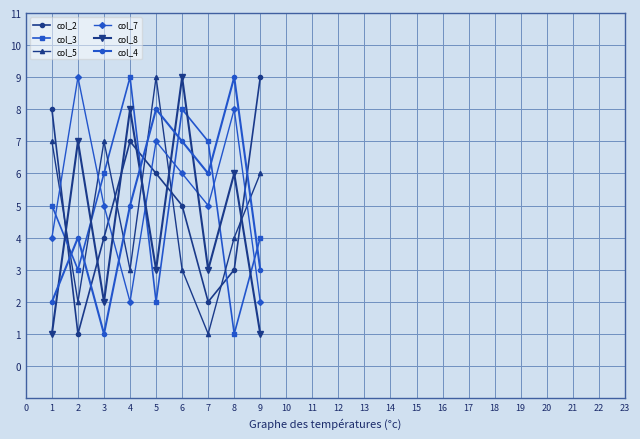

What is the sum of the col_2 values at 8 and 2?

4